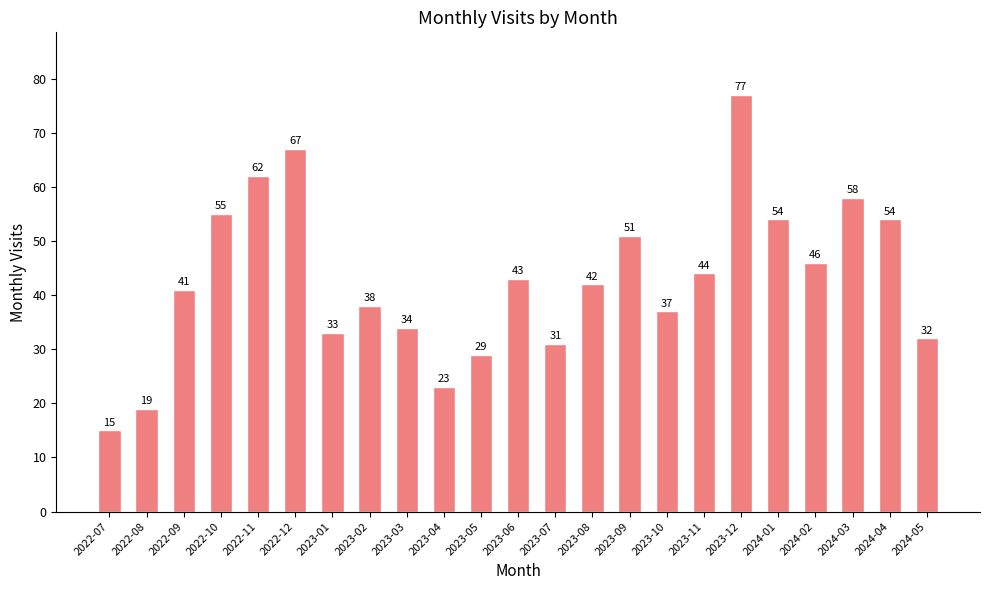

What is the difference between the second highest and minimum values?

52